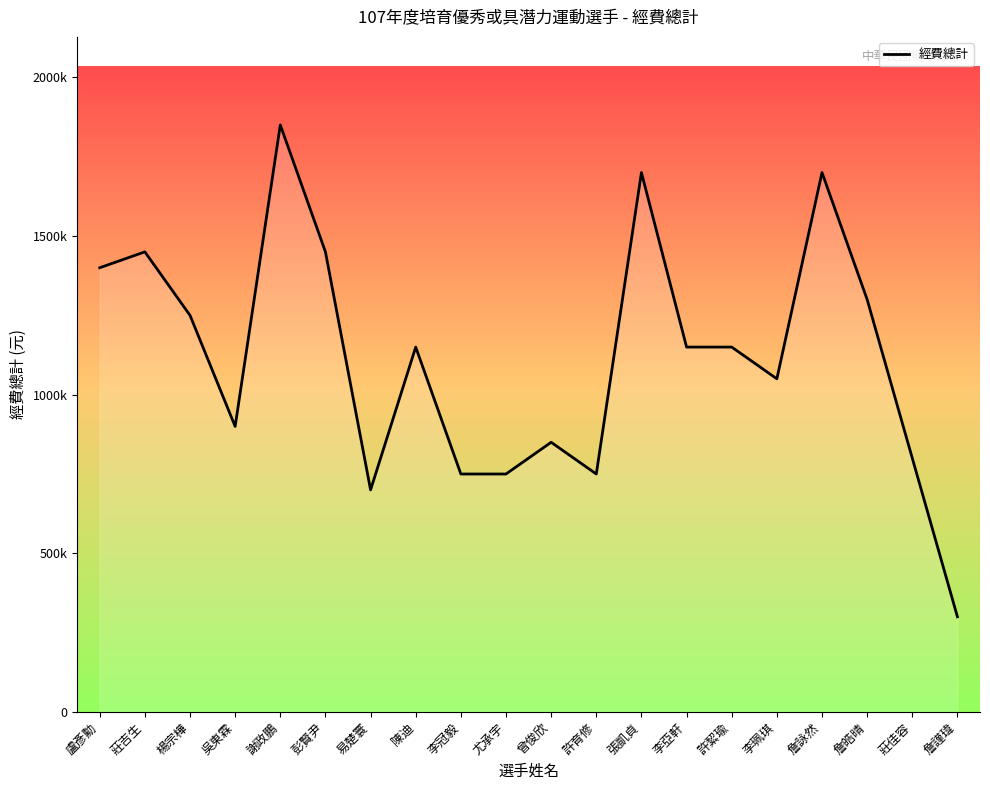

Where is the data nearest to the value 1075000?

李珮琪